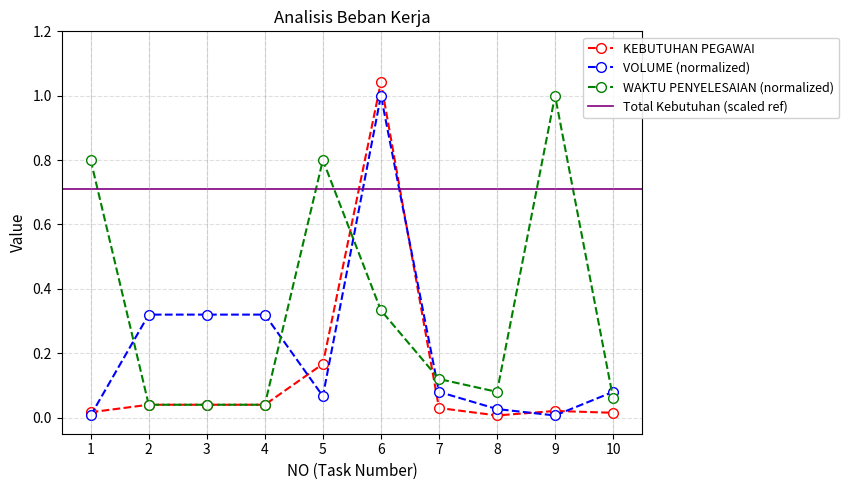

What is the difference between the second highest and minimum values in the VOLUME (scaled) series?

0.3